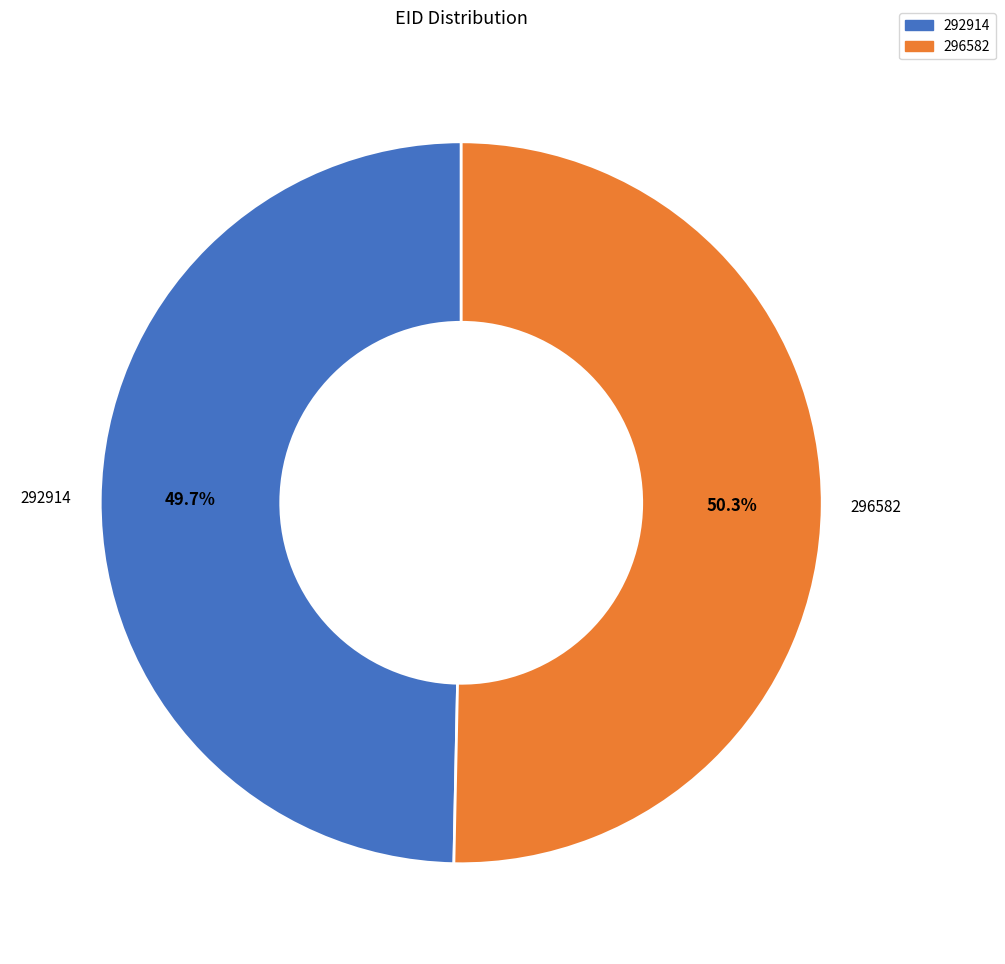

Approximately how many times larger is the value at 296582 compared to 292914?

1.0